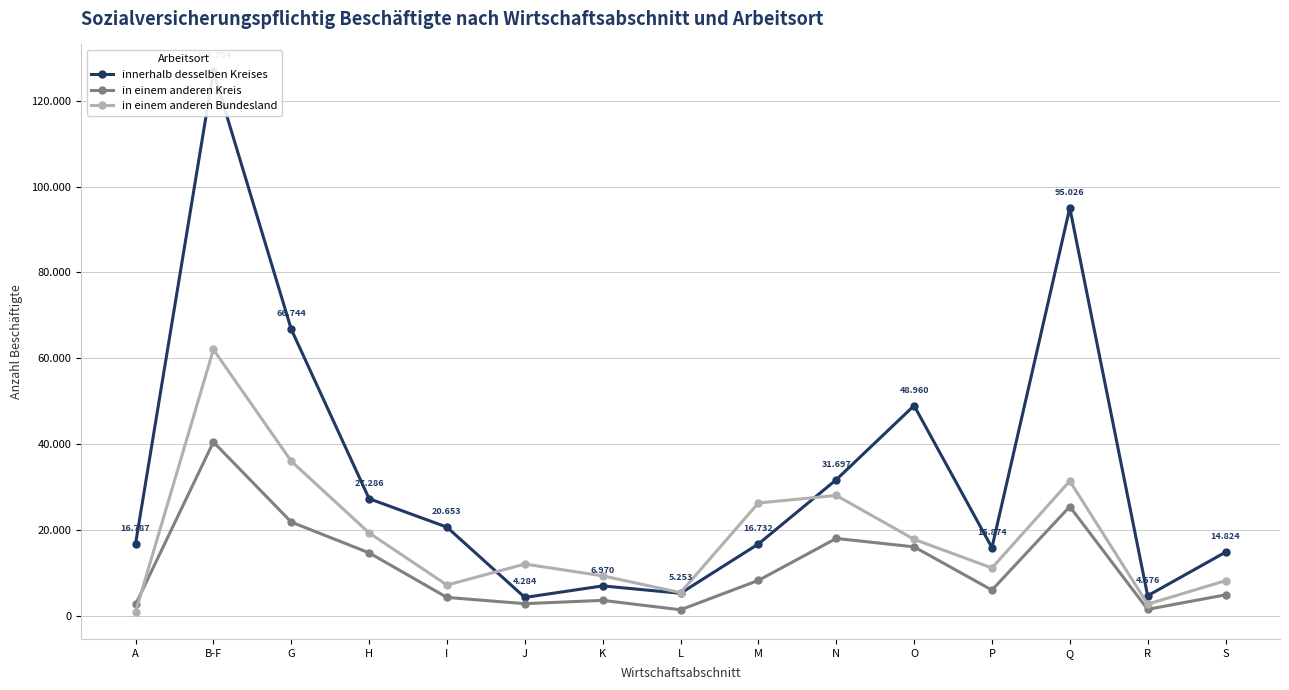

At which label does innerhalb desselben Kreises reach its peak?

B-F